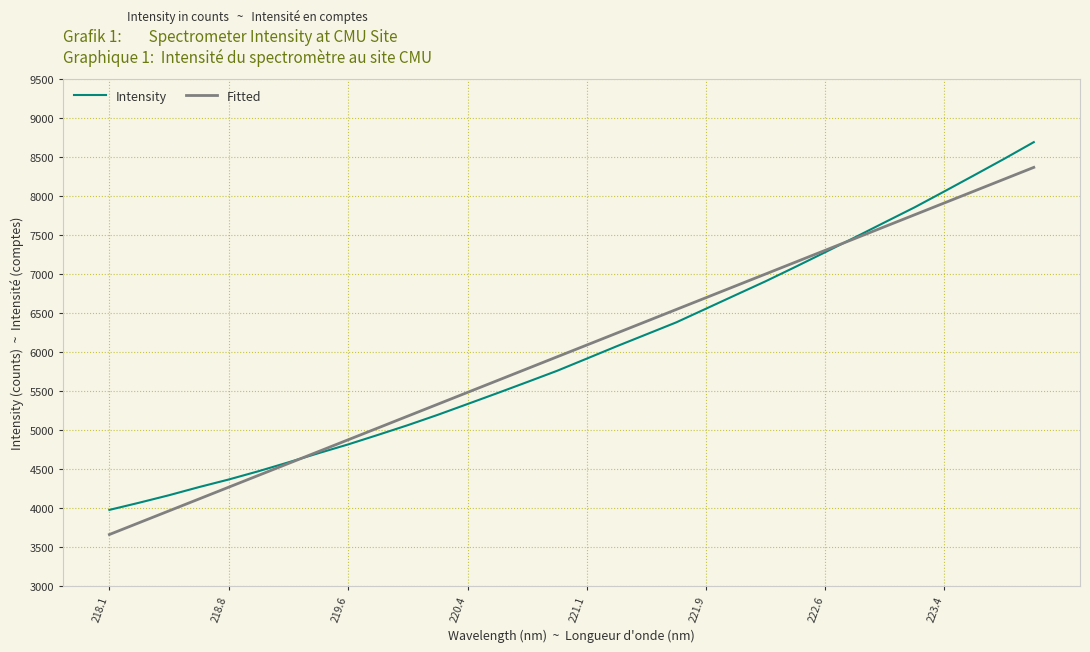

What is the lowest value of the Intensity series?

3974.3